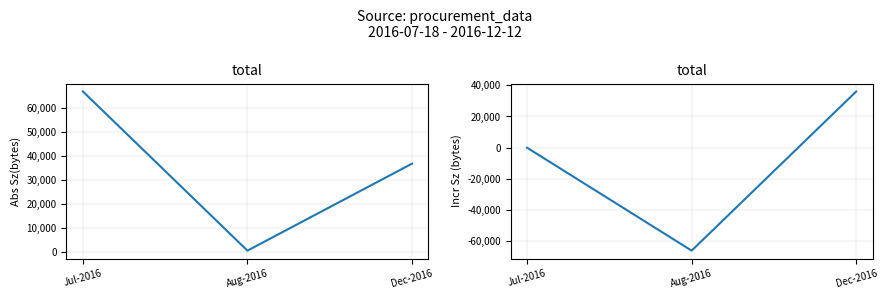

Rank the categories by Incr СУМА (ГРН) value from highest to lowest.

Dec-2016, Jul-2016, Aug-2016